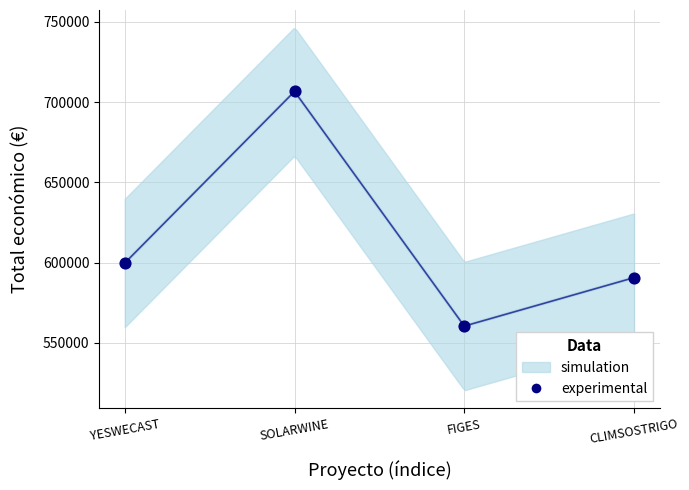

What is the range of Y values (max minus min)?

146168